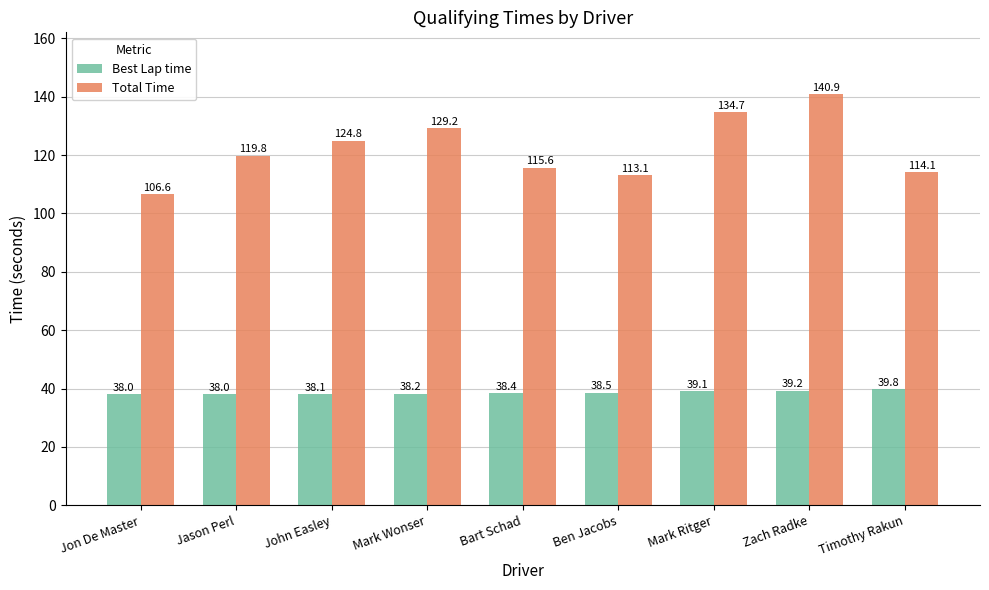

Count the number of categories in the chart.

9